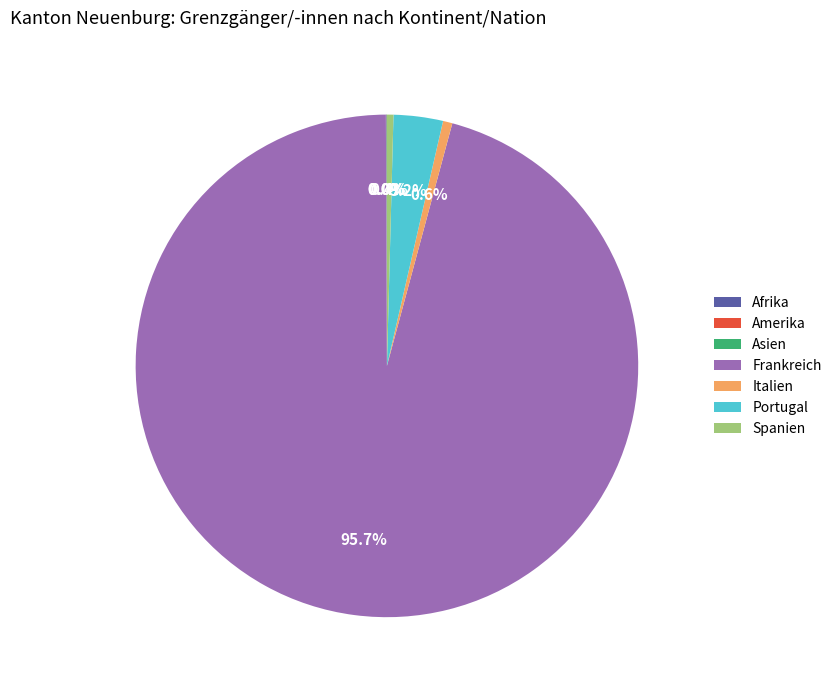

What is the majority slice?

Frankreich